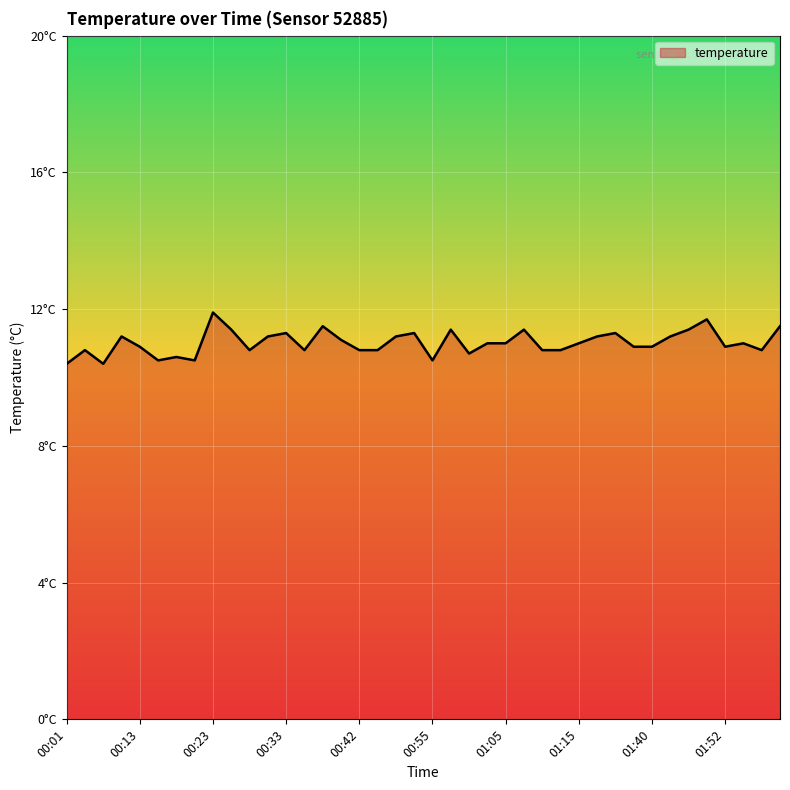

List the labels in order of value, smallest first.

00:01, 00:06, 00:16, 00:20, 00:55, 00:18, 01:00, 00:03, 00:28, 00:35, 00:42, 00:45, 01:10, 01:12, 01:57, 00:13, 01:37, 01:40, 01:52, 01:03, 01:05, 01:15, 01:54, 00:40, 00:08, 00:30, 00:47, 01:23, 01:43, 00:33, 00:53, 01:26, 00:25, 00:58, 01:07, 01:46, 00:38, 02:02, 01:49, 00:23